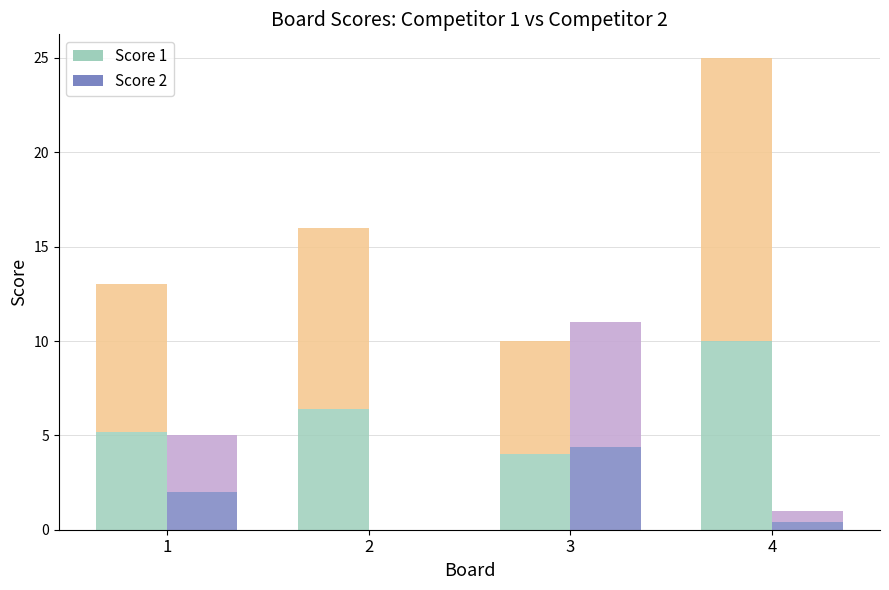

Are the bars grouped side by side (vs. stacked)?

Yes